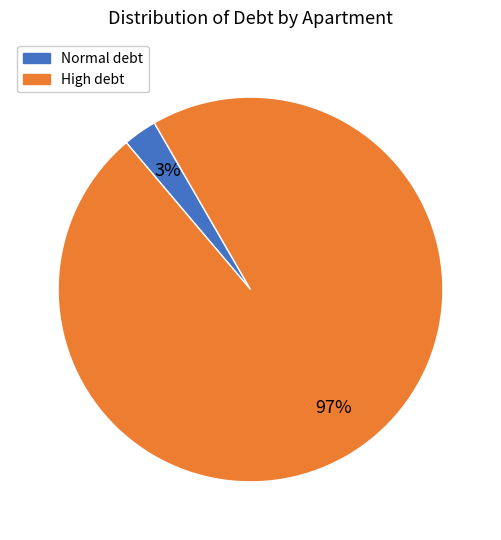

Which category has the smallest portion of the pie?

Normal debt